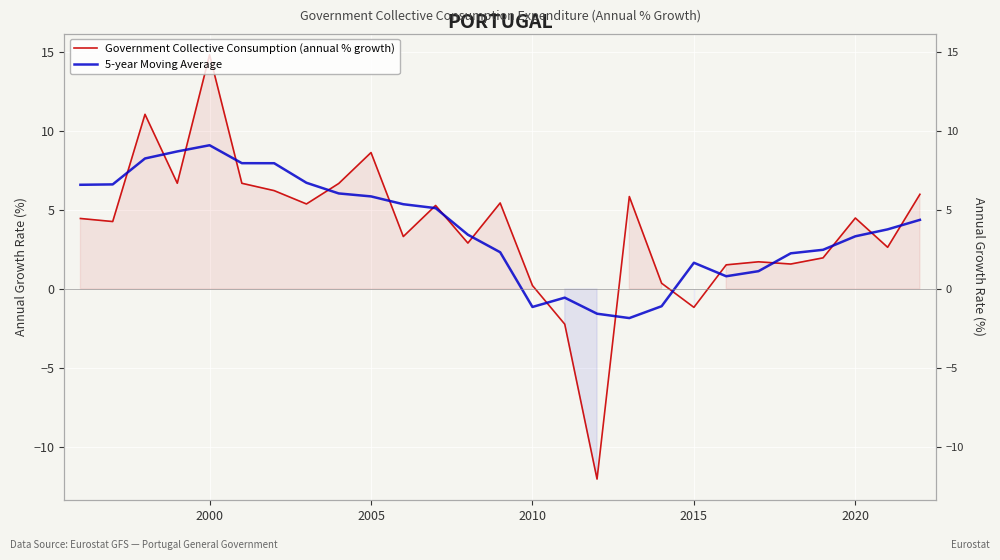

What is the sum of all Government Collective Consumption (annual % growth) values?

102.8